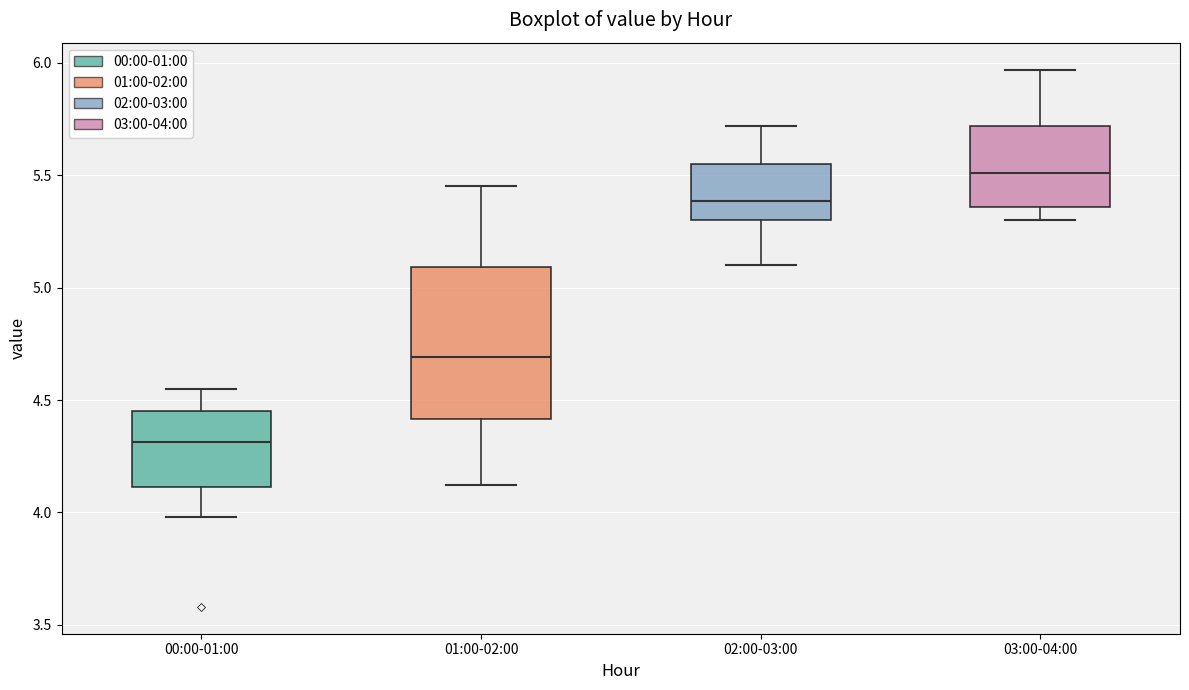

Reading left to right, read every box against the y-axis: the position of its median line, the range the box covers, and the ends of its whiskers. The values are not printed on the chart, so give them approximately, as read against the axis.

00:00-01:00: median 4.30, box 4.10 to 4.45, whiskers 4.00 to 4.55
01:00-02:00: median 4.70, box 4.40 to 5.10, whiskers 4.10 to 5.45
02:00-03:00: median 5.40, box 5.30 to 5.55, whiskers 5.10 to 5.70
03:00-04:00: median 5.50, box 5.35 to 5.70, whiskers 5.30 to 5.95